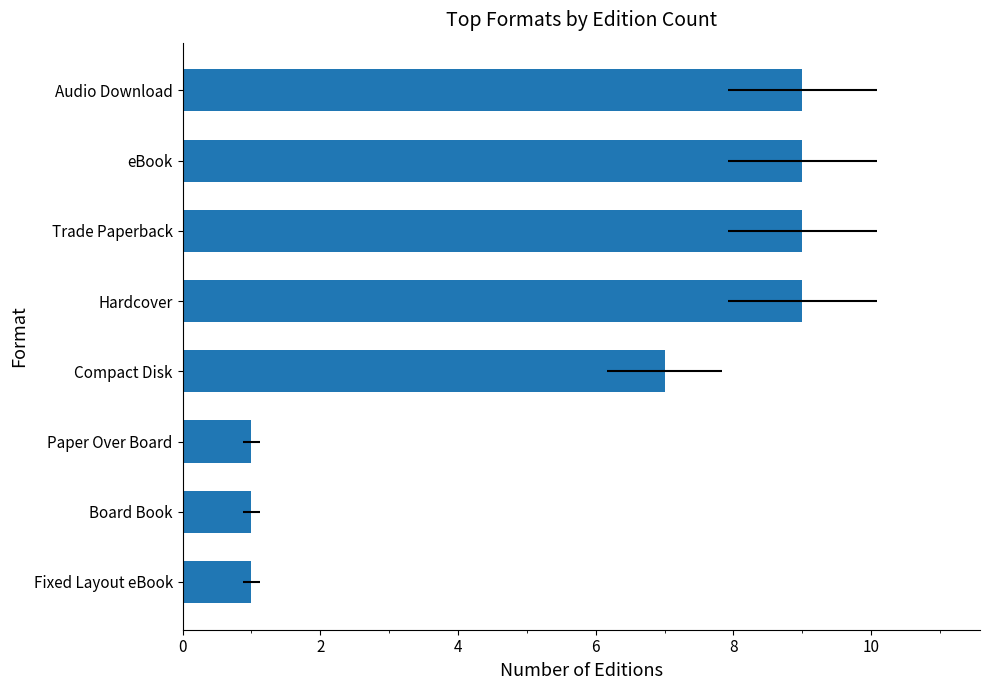

How many values are below 9?

4